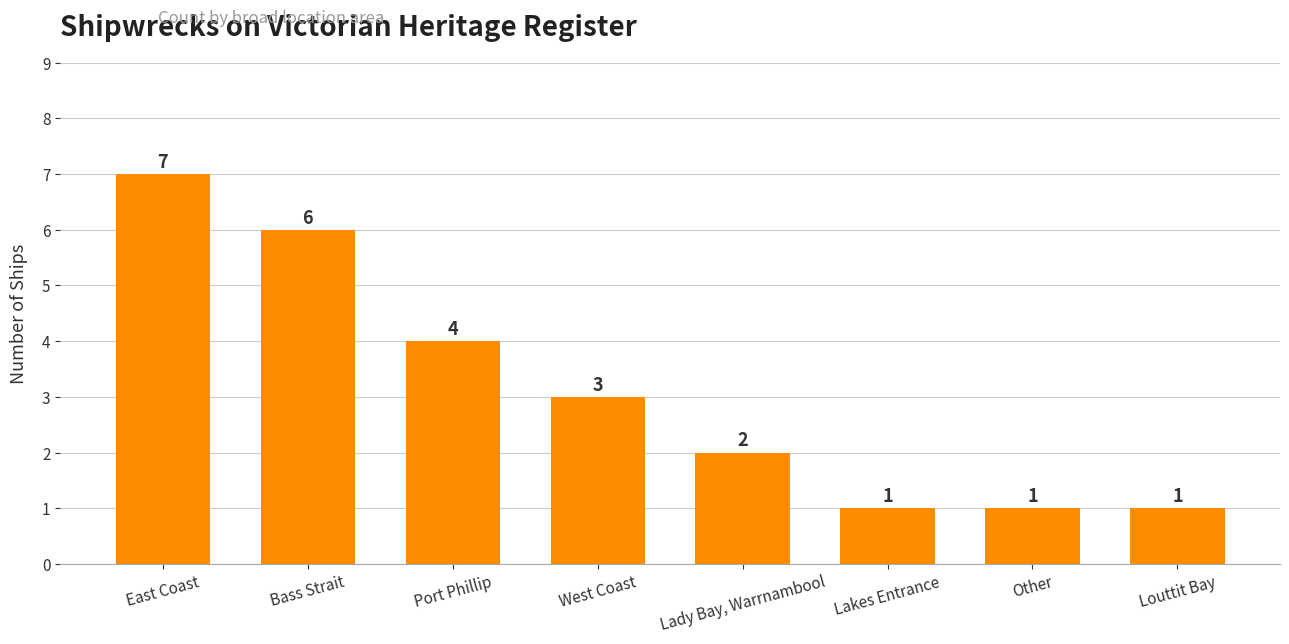

What is the maximum value shown in the chart?

7